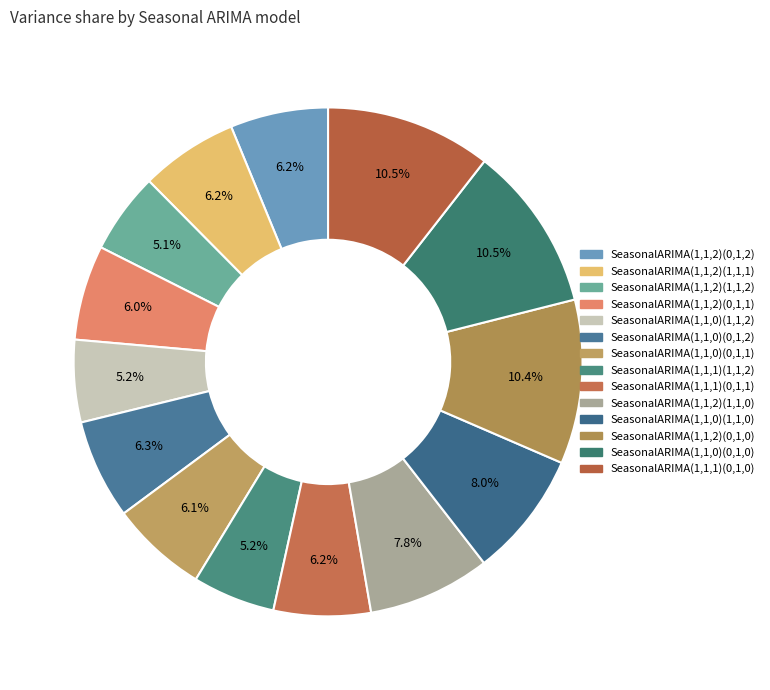

Approximately how many times larger is the value at SeasonalARIMA(1,1,0)(0,1,0) compared to SeasonalARIMA(1,1,2)(1,1,0)?

1.4